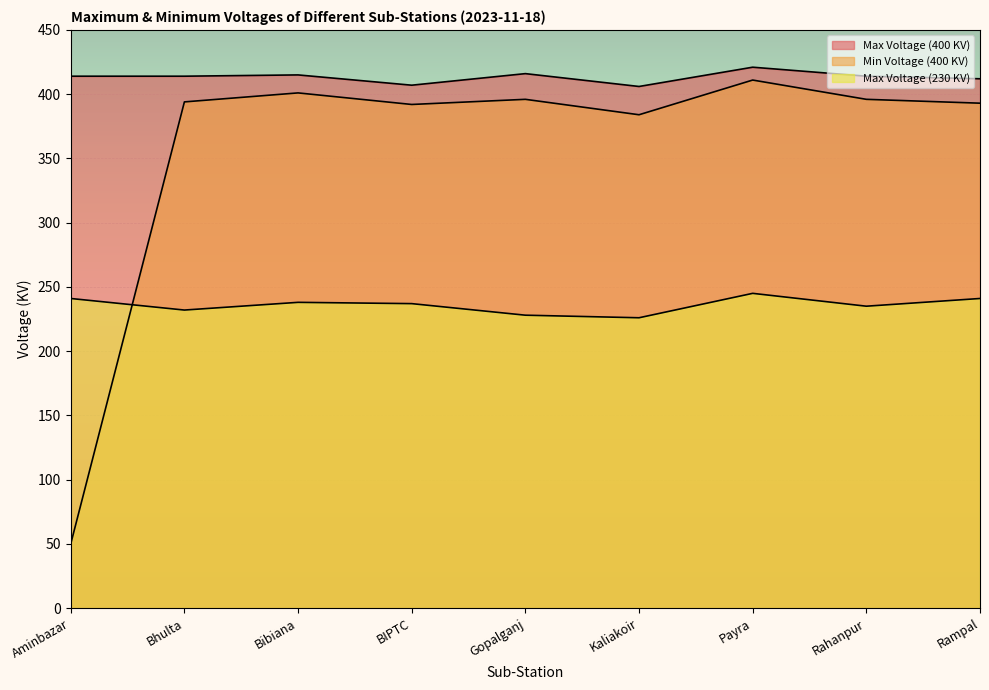

What is the highest value of the Max Voltage (400 KV) series?

421